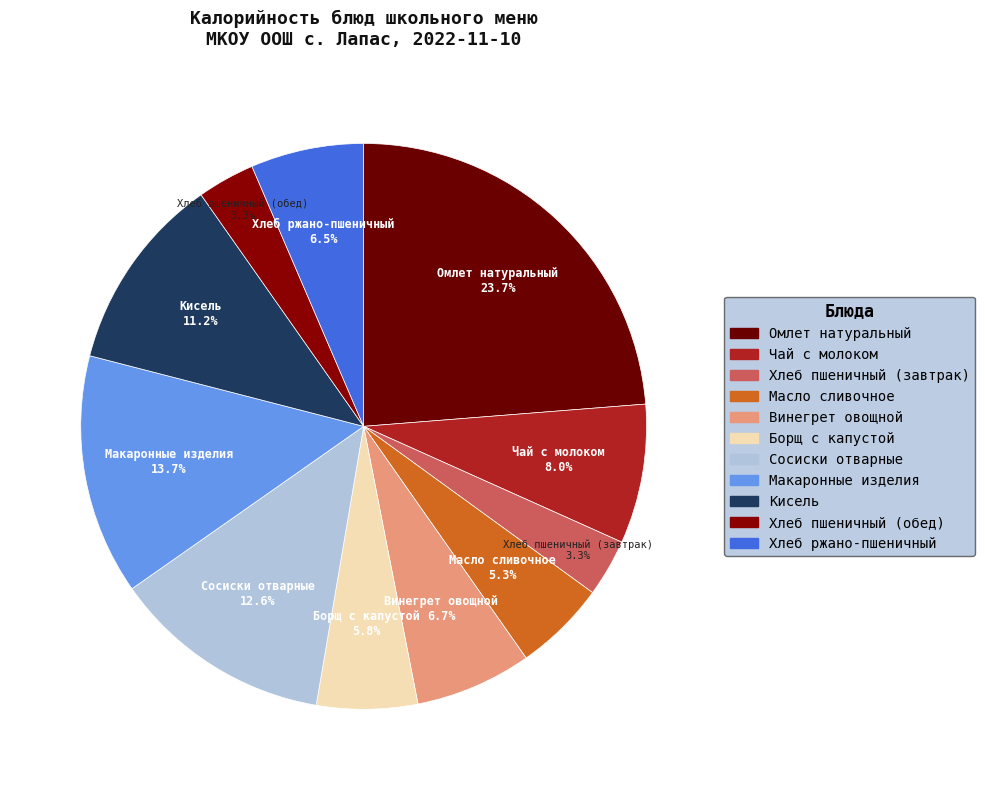

What is the smallest slice in the pie chart?

Хлеб пшеничный (завтрак)